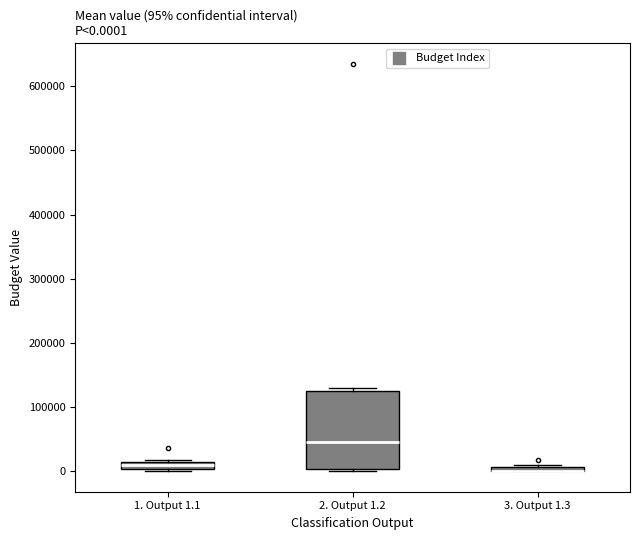

Comparing the boxes themselves (not the whiskers), which one is the tallest?

2. Output 1.2